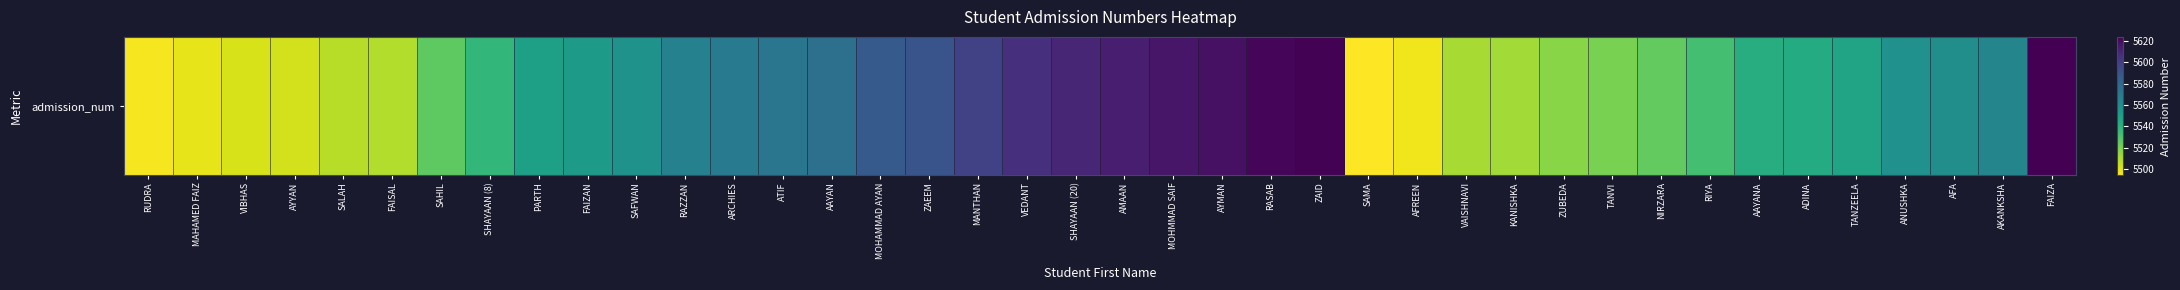

What is the minimum value shown in the chart?

5494